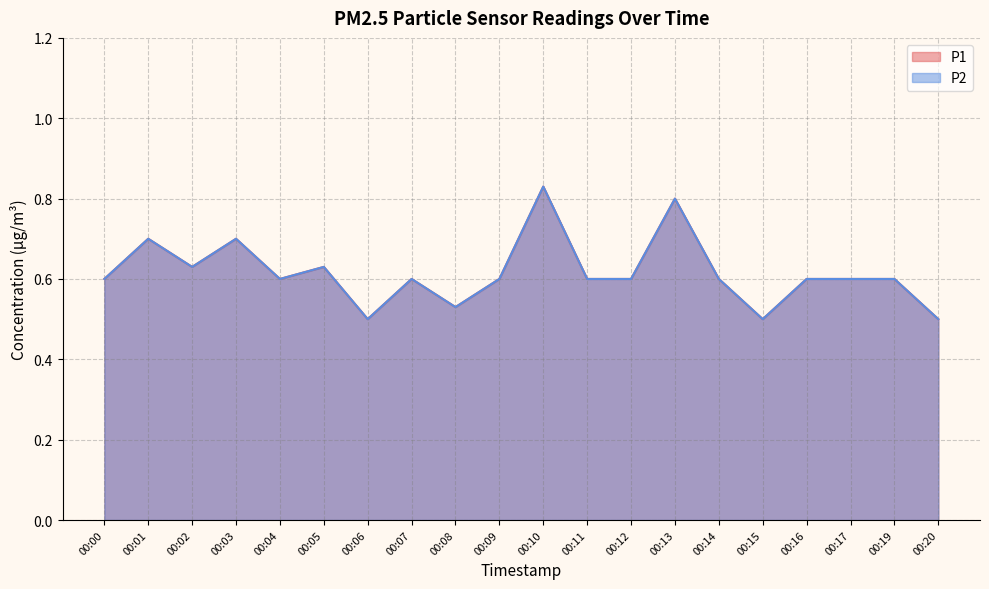

What is the sum of all P2 values?

12.3